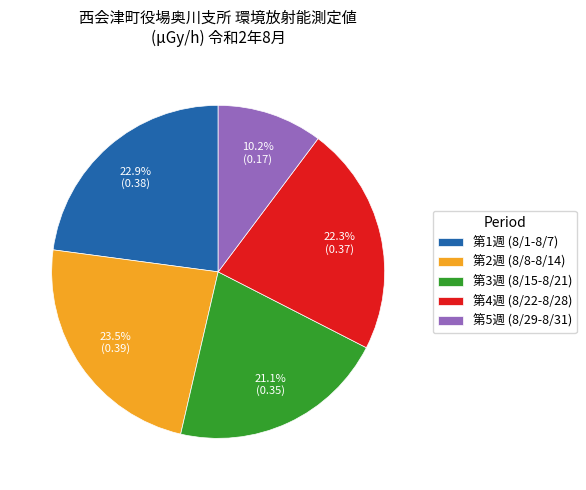

Rank the categories by value from lowest to highest.

第5週 (8/29-8/31), 第3週 (8/15-8/21), 第4週 (8/22-8/28), 第1週 (8/1-8/7), 第2週 (8/8-8/14)